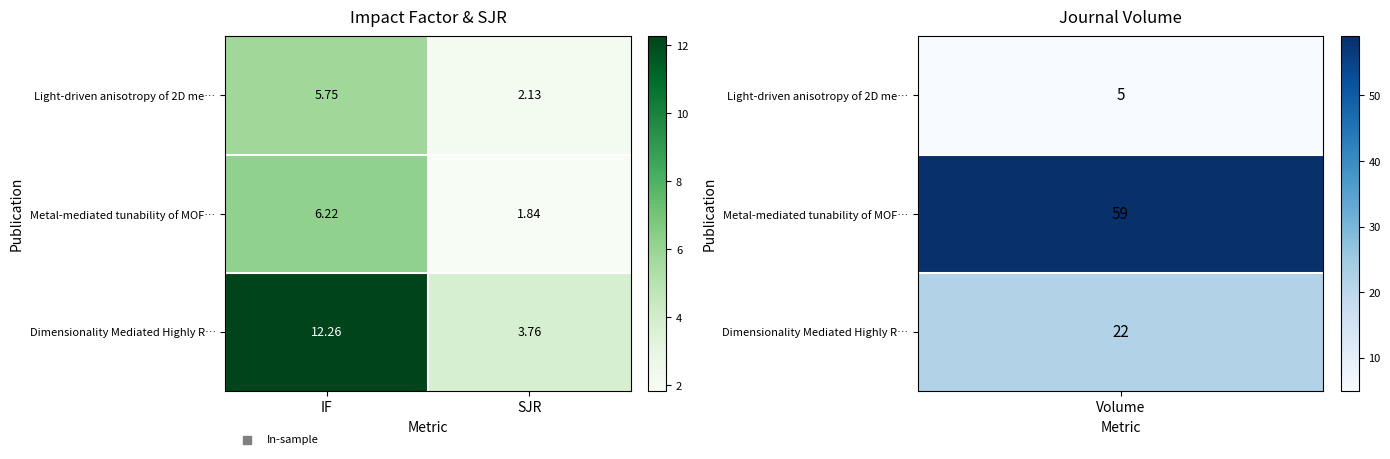

Is the value of Dimensionality Mediated Highly R… at IF greater than the value of Metal-mediated tunability of MOF… at SJR?

Yes